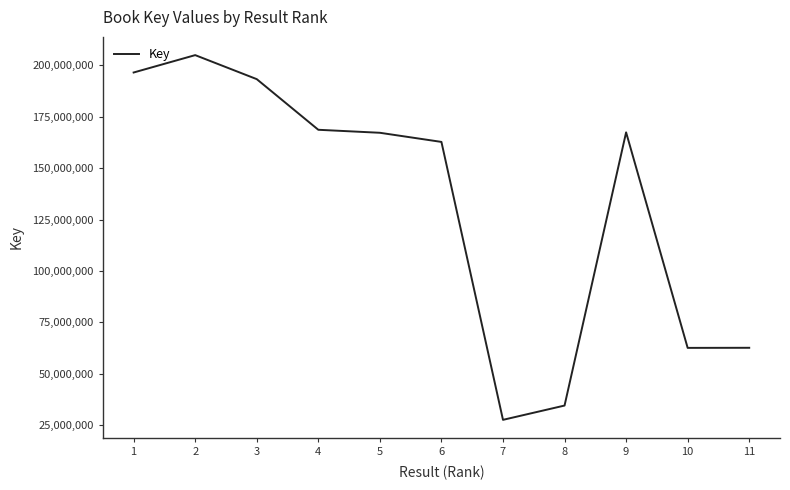

What is the ratio of the value at 10 to the value at 5?

0.4